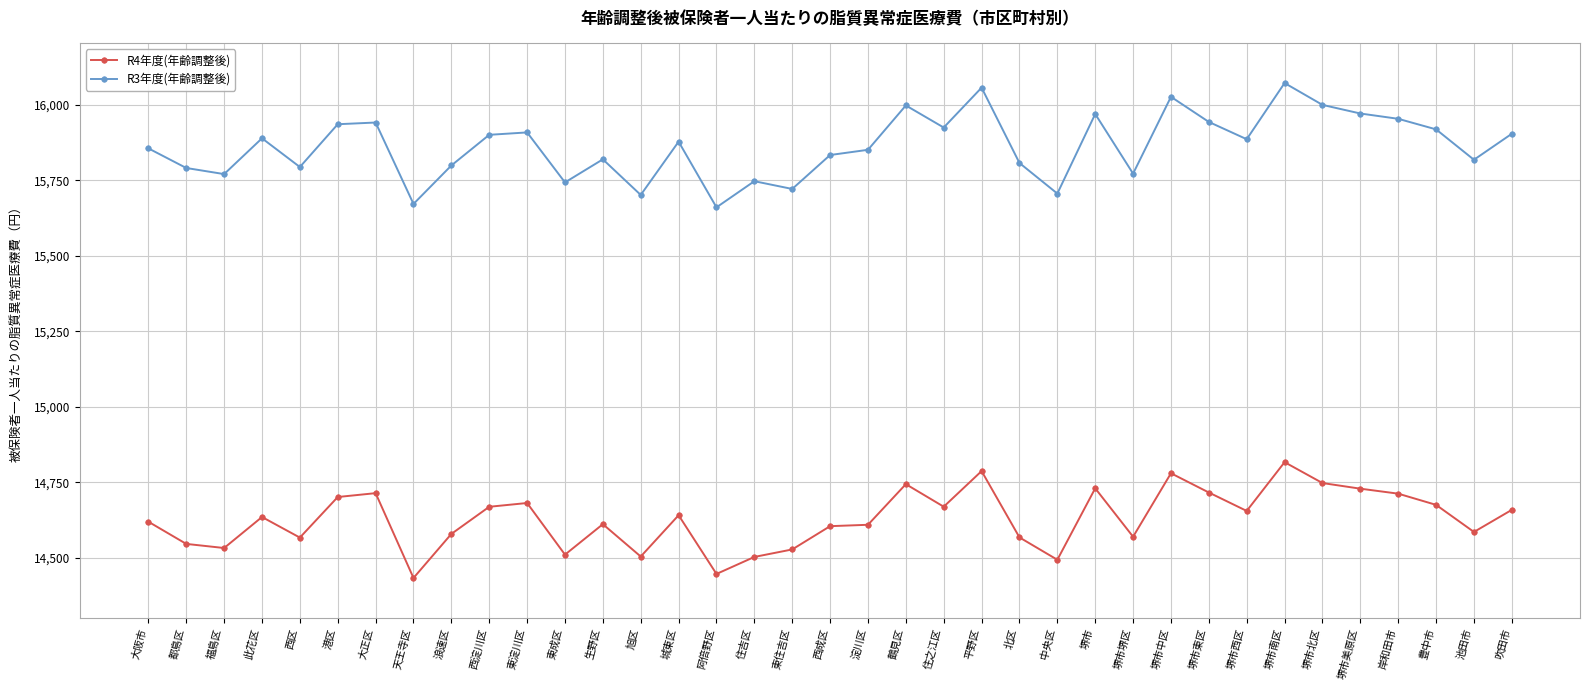

What is the maximum value for R4年度(年齢調整後)?

14816.9